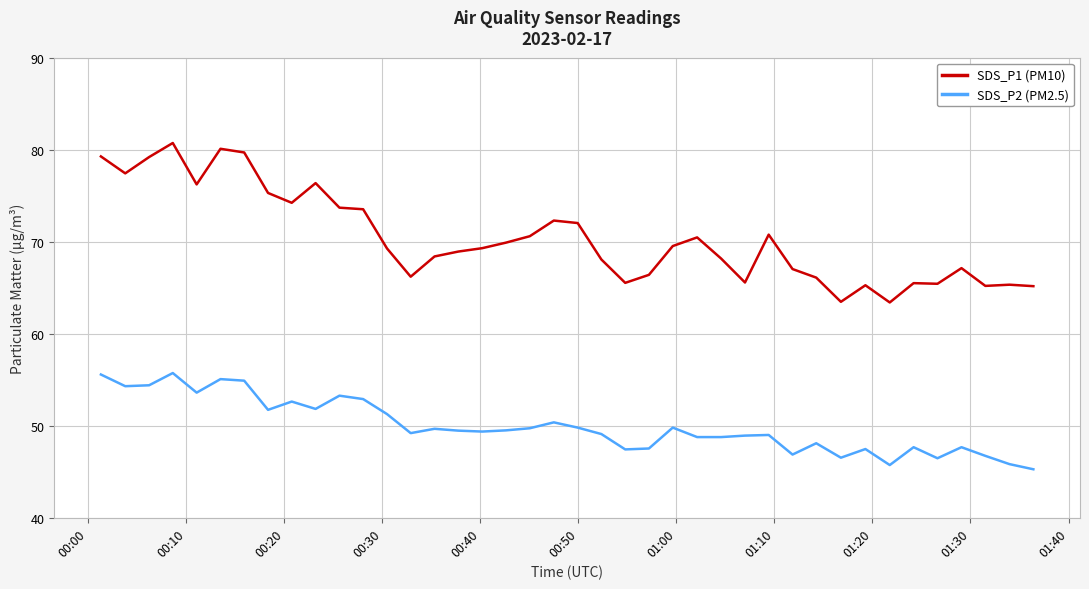

What is the sum of all SDS_P1 (PM10) values?

2816.3